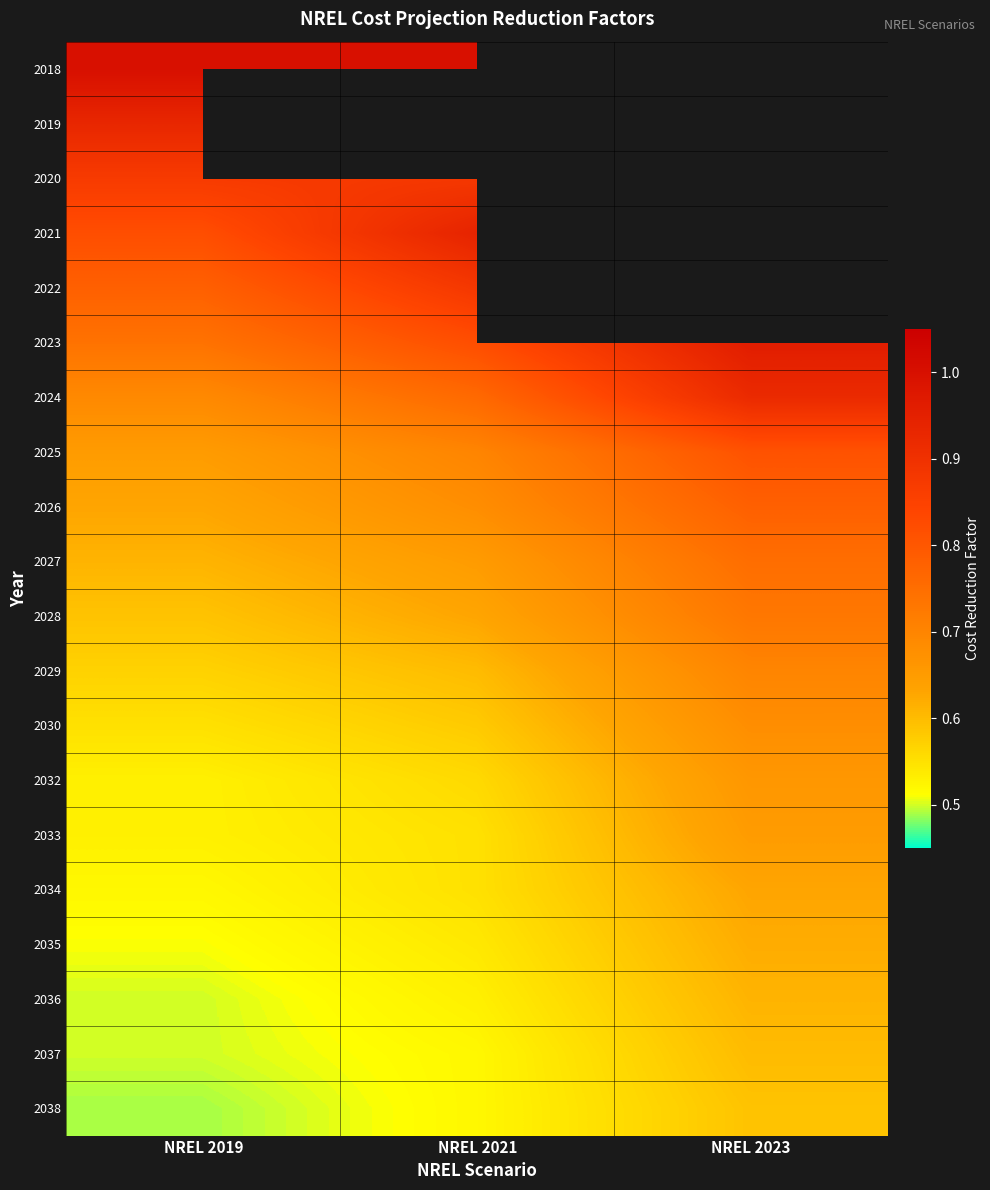

True or false: 2030 has a value of 1.0 at NREL 2023.

False